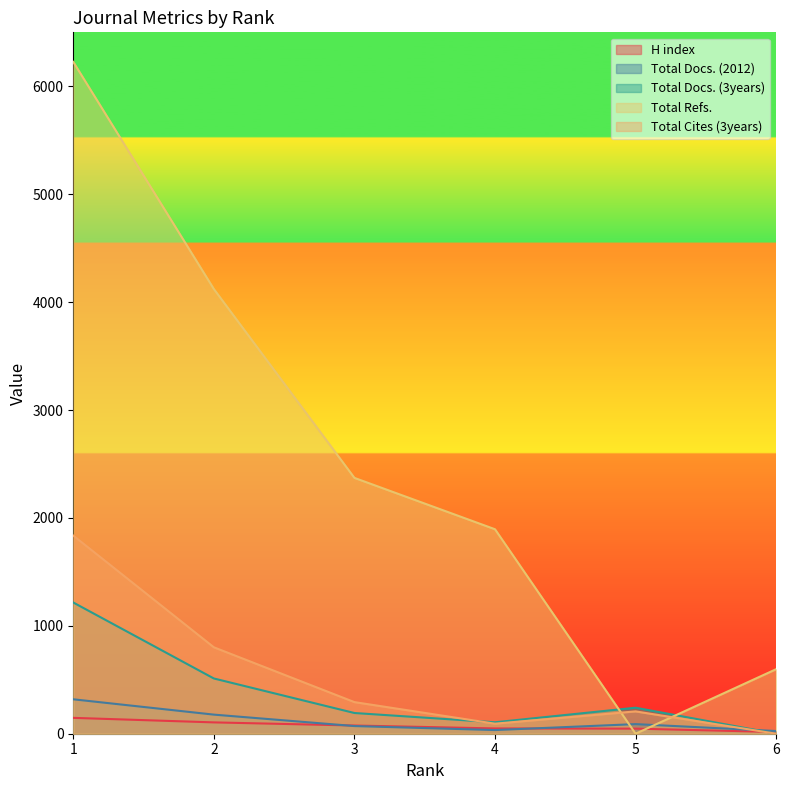

Is the value of H index at 1 greater than the value of Total Cites (3years) at 3?

No